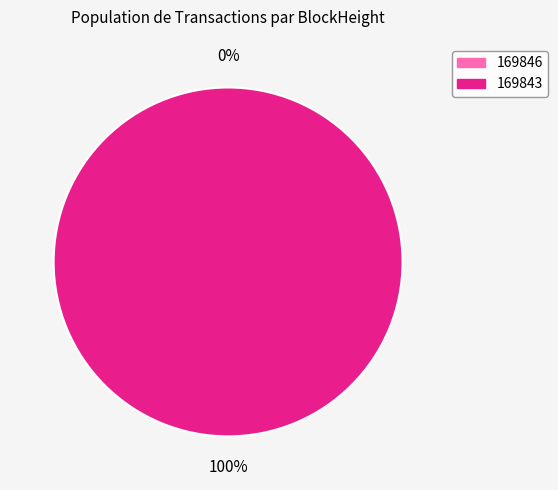

Combined, what portion of the pie is 169843 and 169846?

100.0%